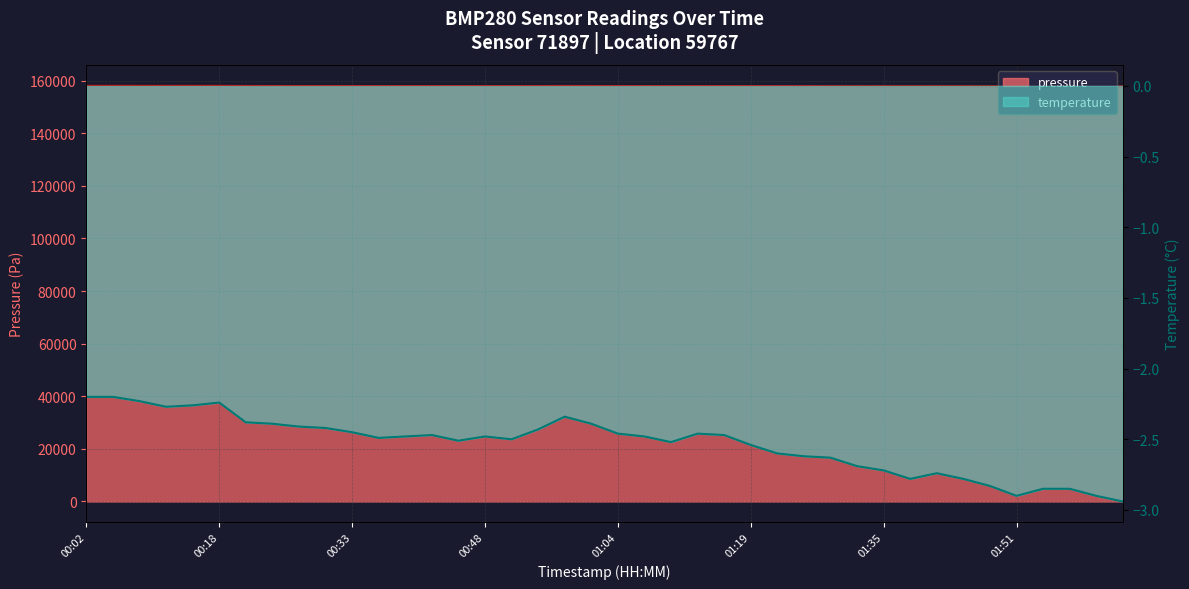

What is the sum of the values at 00:51 and 01:13?

315929.9